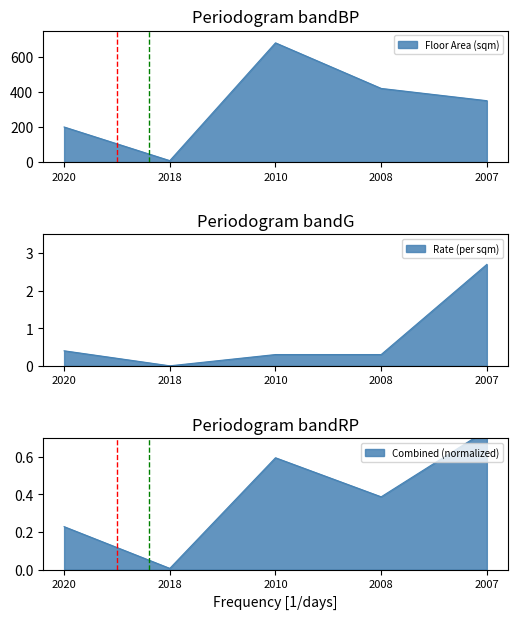

What is the sum of all Rate (per sqm) values?

3.7